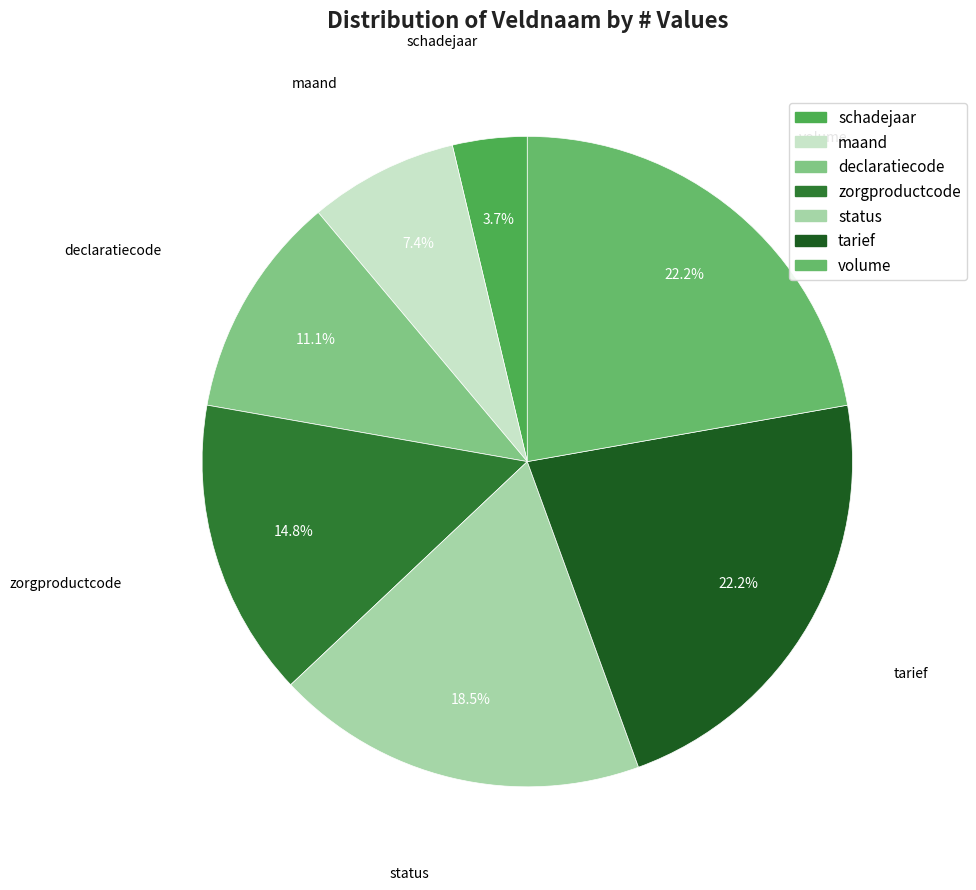

What is the smallest slice in the pie chart?

schadejaar